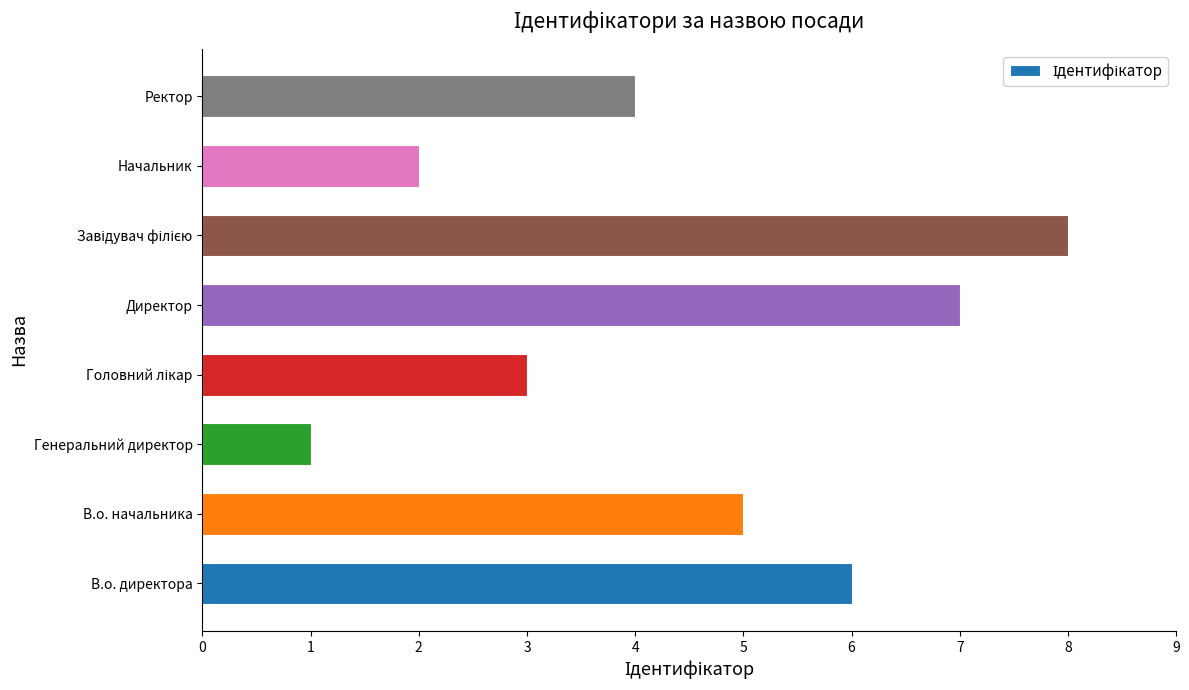

True or false: the data shows 7 at Директор.

True